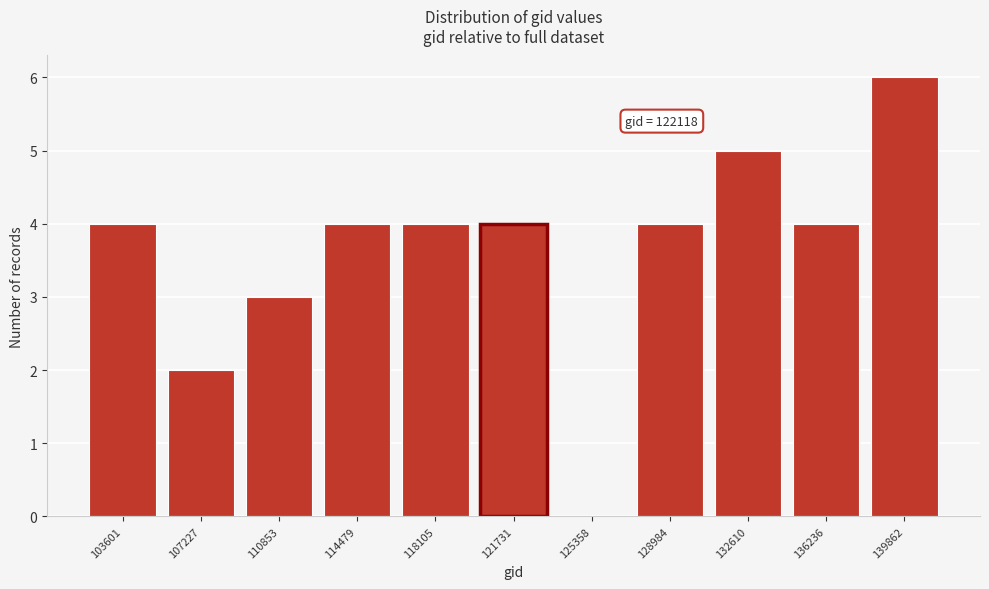

Reading left to right, list all the values displayed in this chart.

103601=4	107227=2	110853=3	114479=4	118105=4	121731=4	125358=0	128984=4	132610=5	136236=4	139862=6